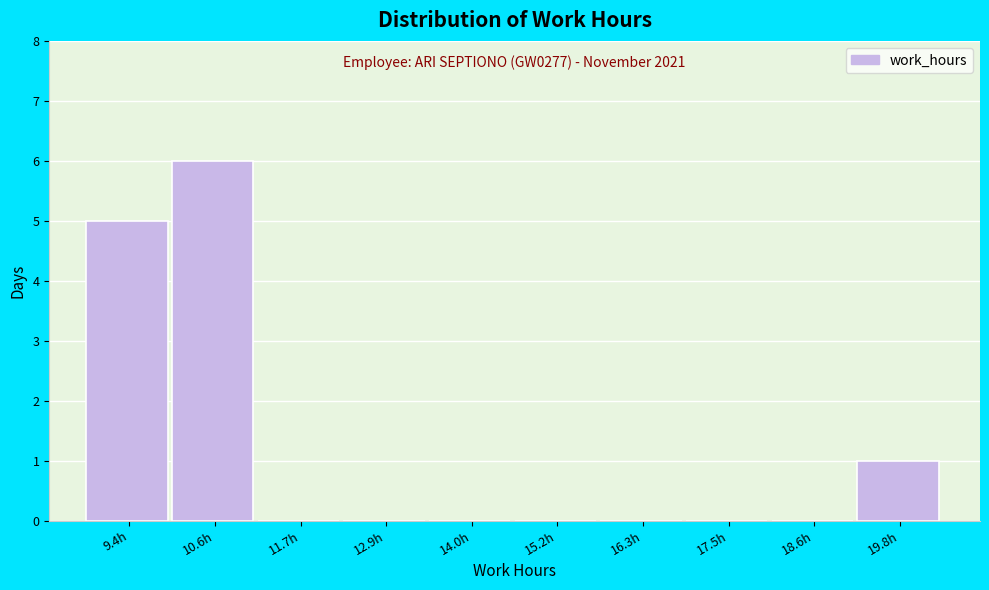

Reading right to left, what are all the values shown in this chart?

19.8h=1	18.6h=0	17.5h=0	16.3h=0	15.2h=0	14.0h=0	12.9h=0	11.7h=0	10.6h=6	9.4h=5